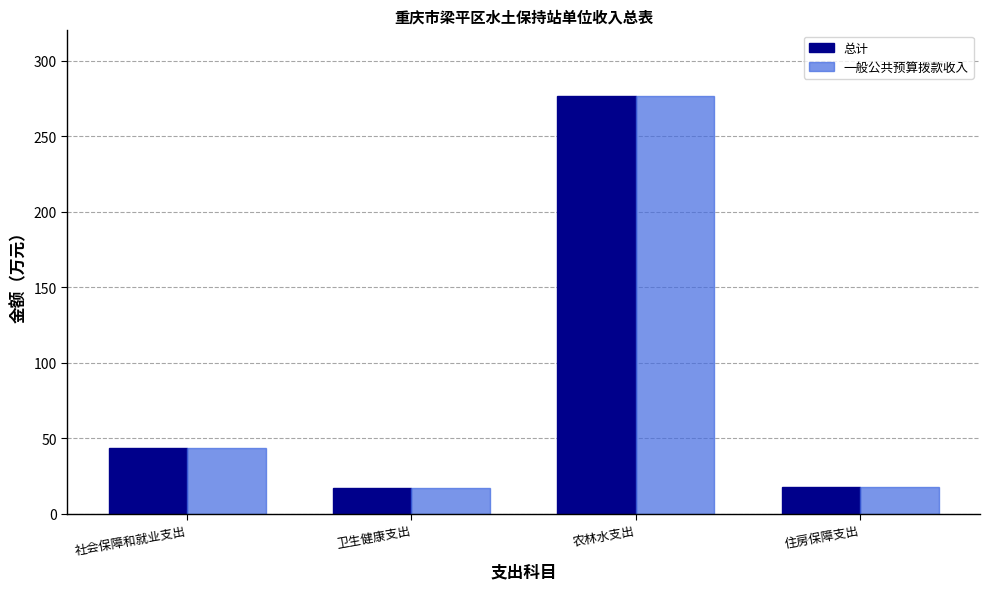

At how many categories does at least one series exceed 25?

2